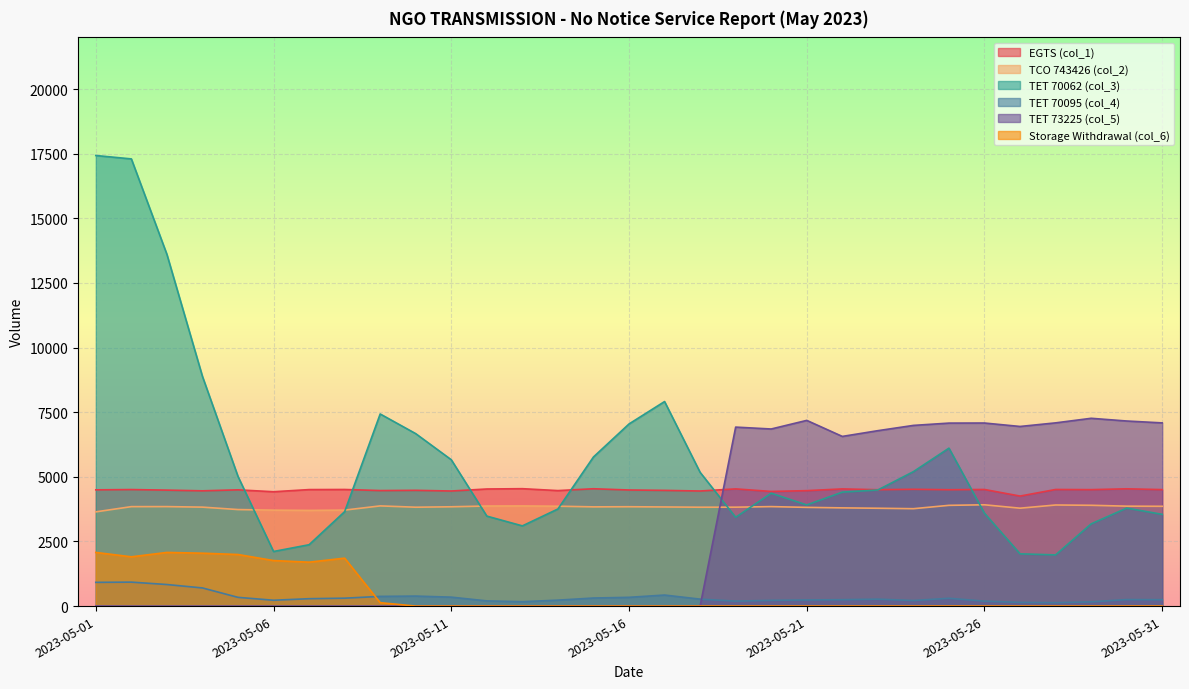

What is the value of the TET 73225 (col_5) point at the 20th from the left?

6851.0